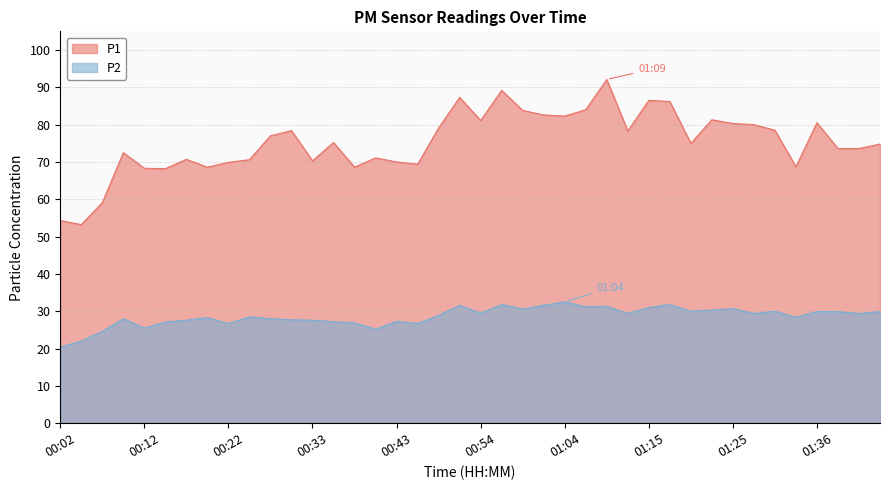

True or false: P1 and P2 cross at least once.

False